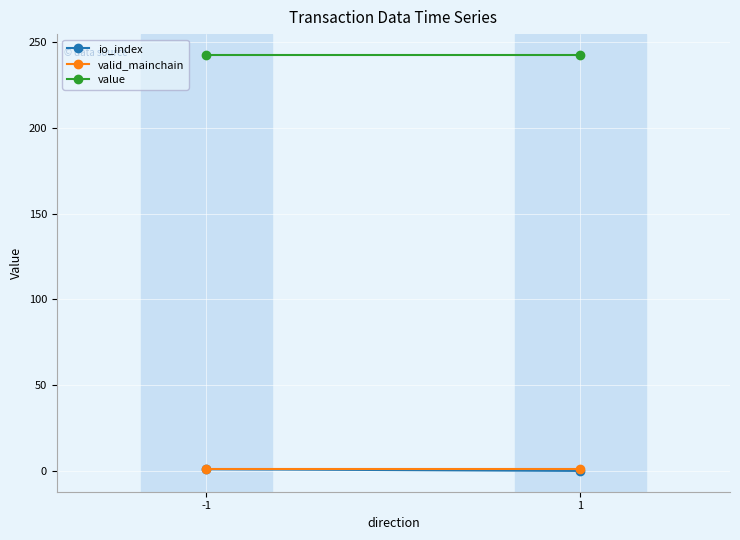

What is the average value of the valid_mainchain series?

1.0